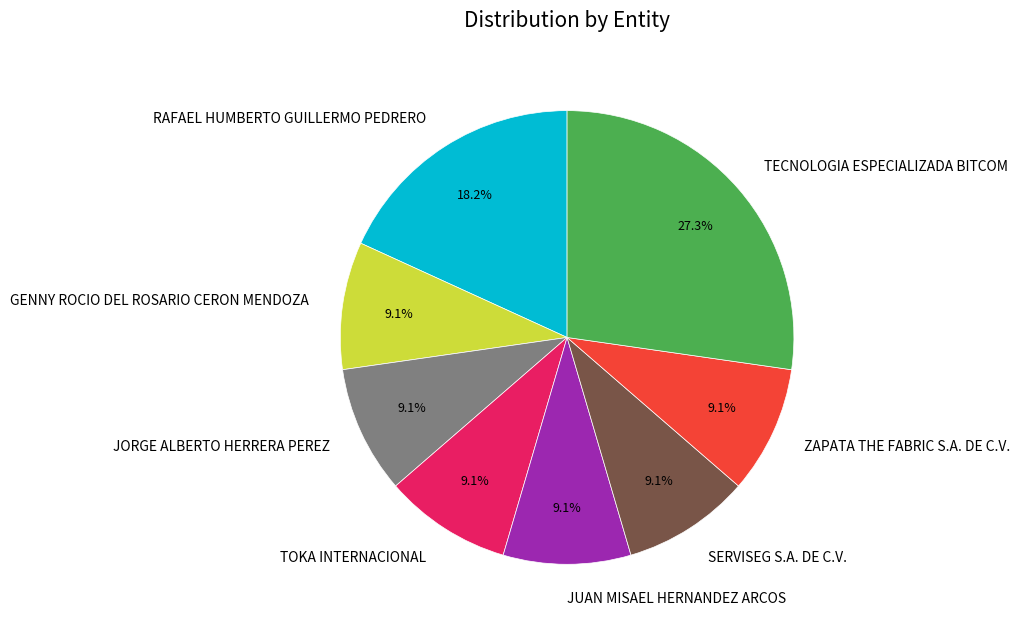

Is there any slice that represents more than half of the pie?

No